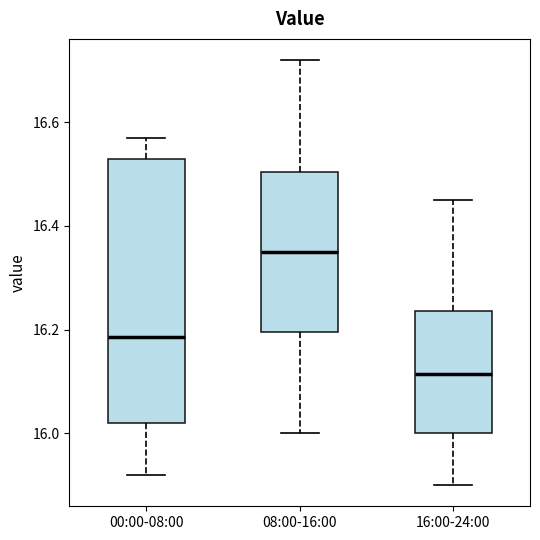

Reading left to right, read every box against the y-axis: the position of its median line, the range the box covers, and the ends of its whiskers. The values are not printed on the chart, so give them approximately, as read against the axis.

00:00-08:00: median 16.18, box 16.02 to 16.54, whiskers 15.92 to 16.58
08:00-16:00: median 16.36, box 16.20 to 16.50, whiskers 16.00 to 16.72
16:00-24:00: median 16.12, box 16.00 to 16.24, whiskers 15.90 to 16.46